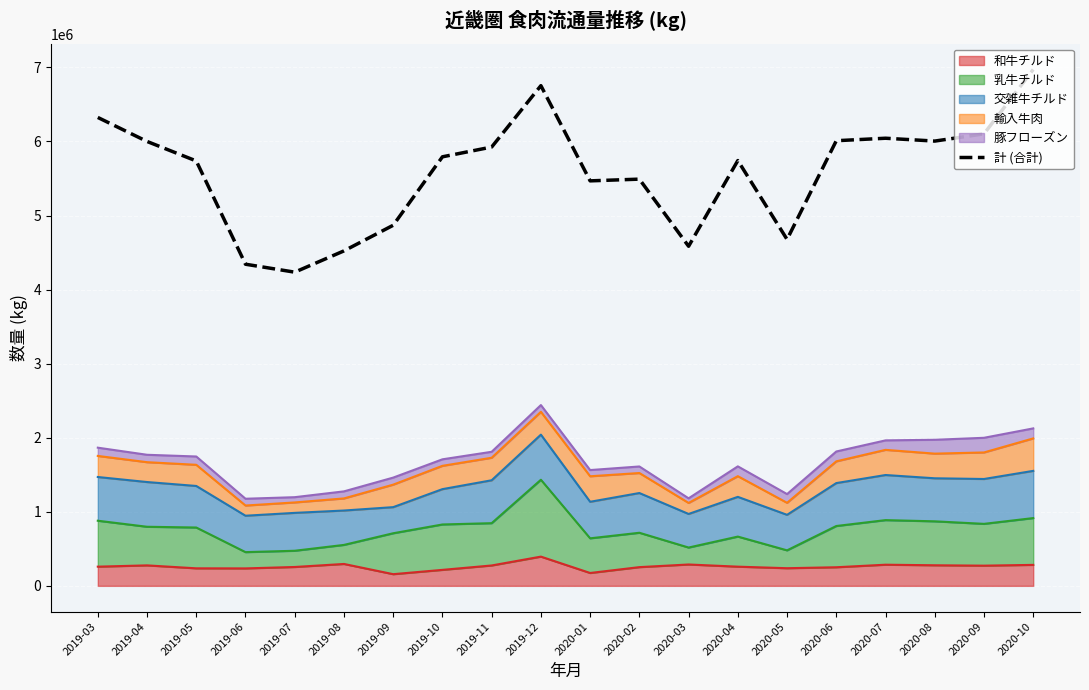

What is the change in value from 2019-11 to 2020-02?

-433410